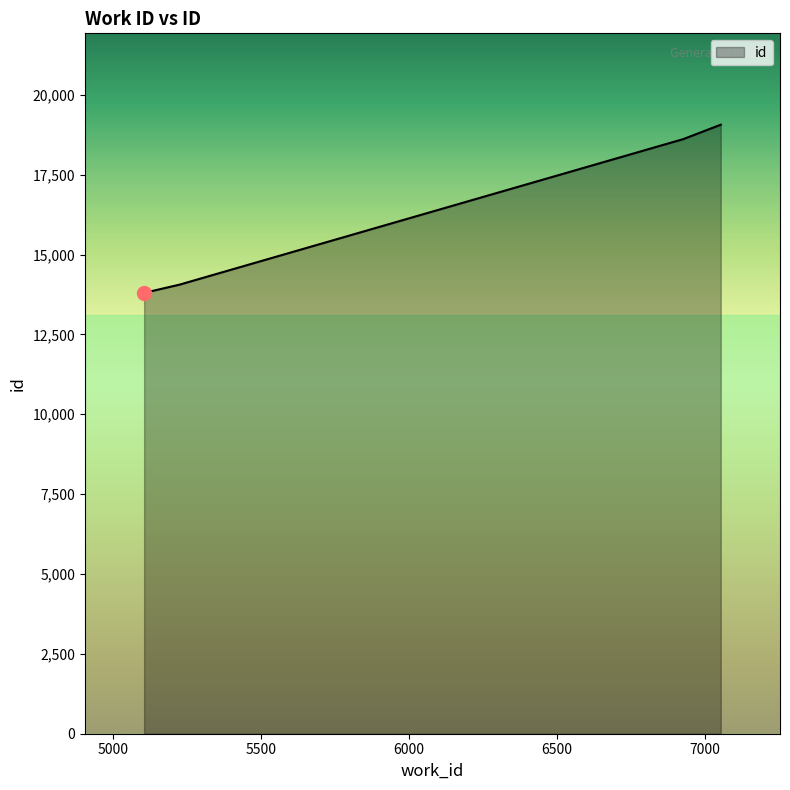

What is the difference between the second highest and second lowest values?

4552